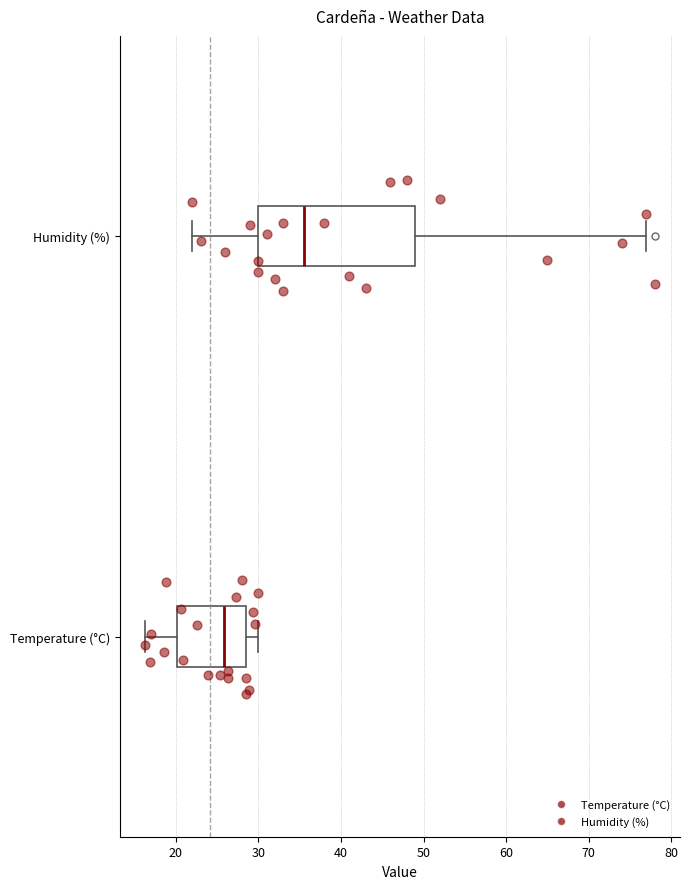

Reading bottom to top, read every box against the x-axis: the position of its median line, the range the box covers, and the ends of its whiskers. The values are not printed on the chart, so give them approximately, as read against the axis.

Temperature (°C): median 26, box 20 to 29, whiskers 16 to 30
Humidity (%): median 36, box 30 to 49, whiskers 22 to 77